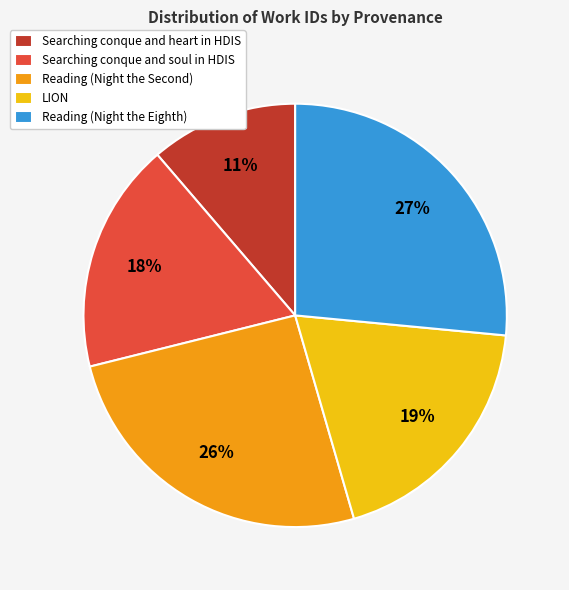

To the nearest percent, what portion does LION represent?

19%